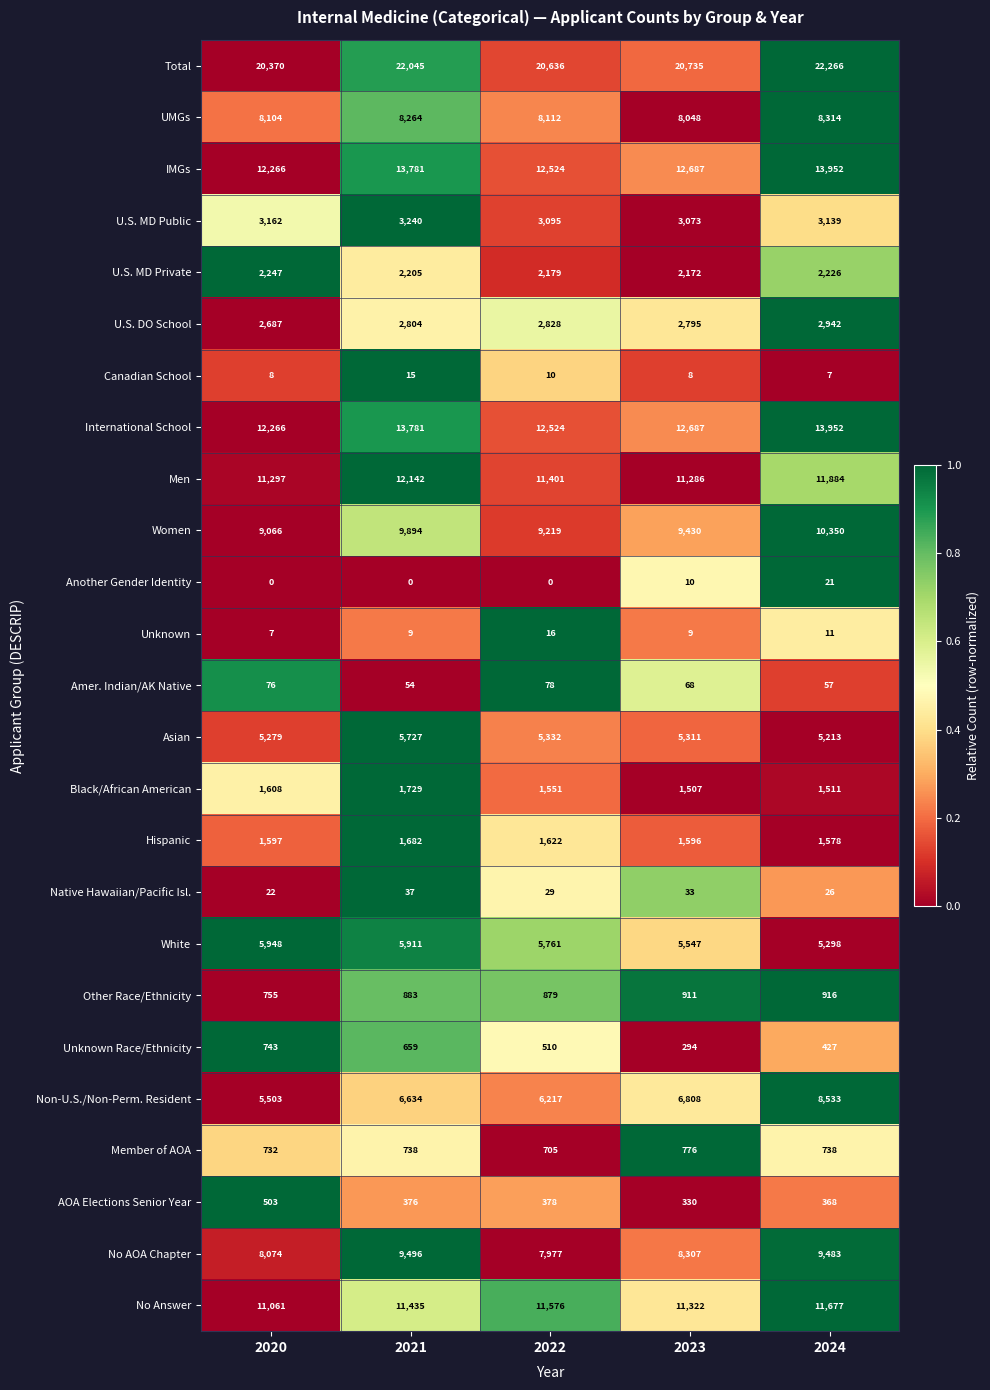

How many series are shown in this chart?

25